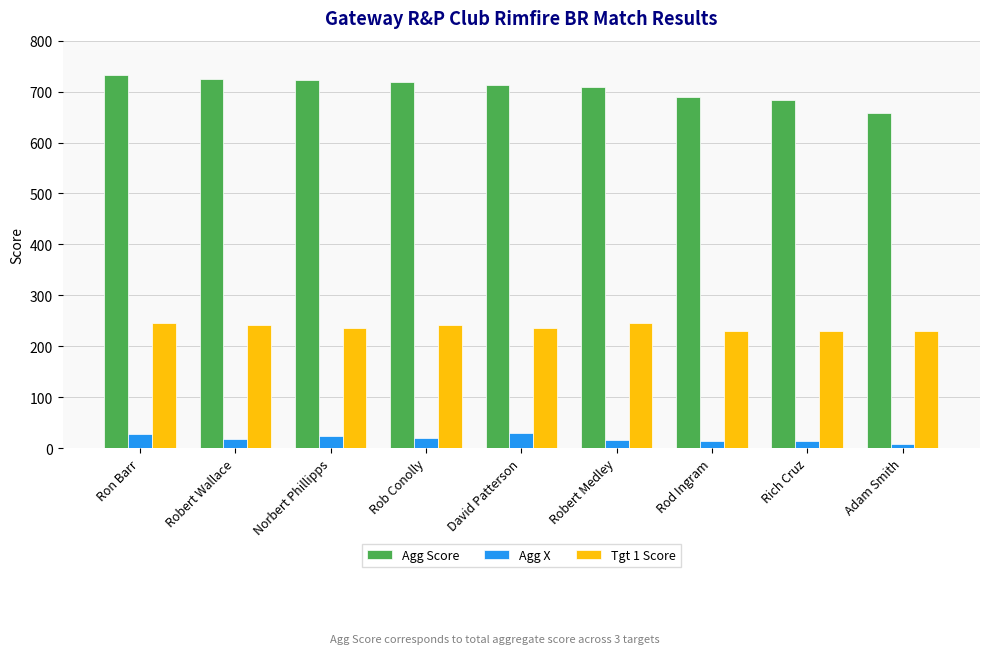

Rank the series by their maximum value, from lowest to highest.

Agg X, Tgt 1 Score, Agg Score